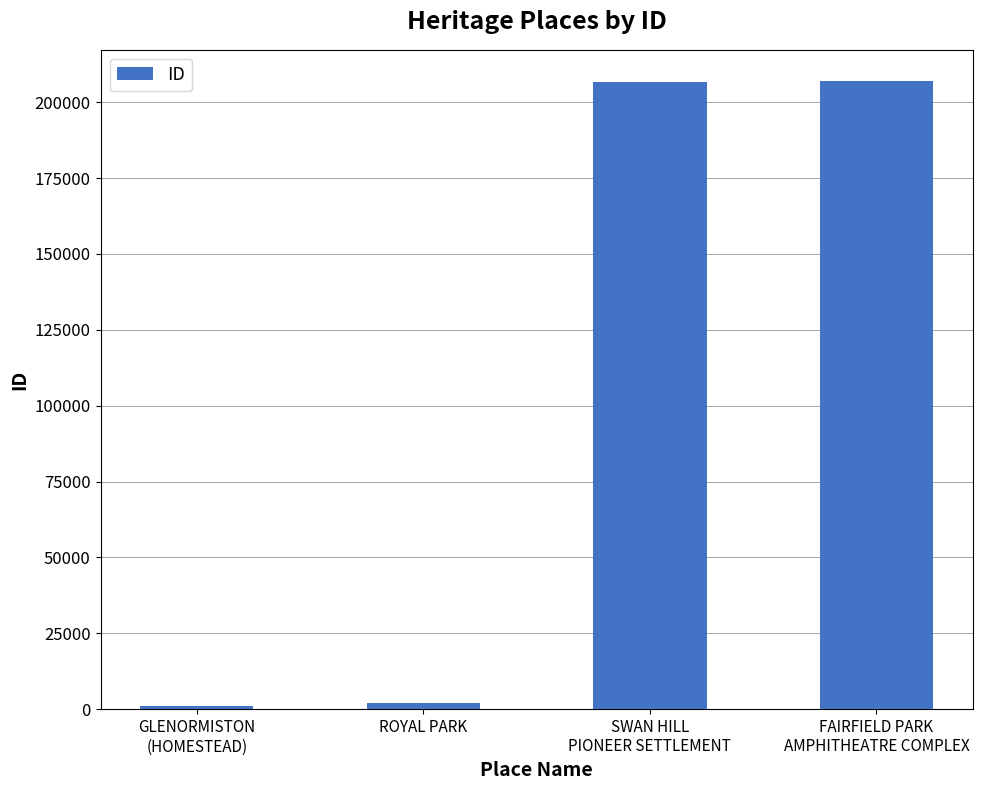

At which label is the value closest to 104045?

ROYAL PARK